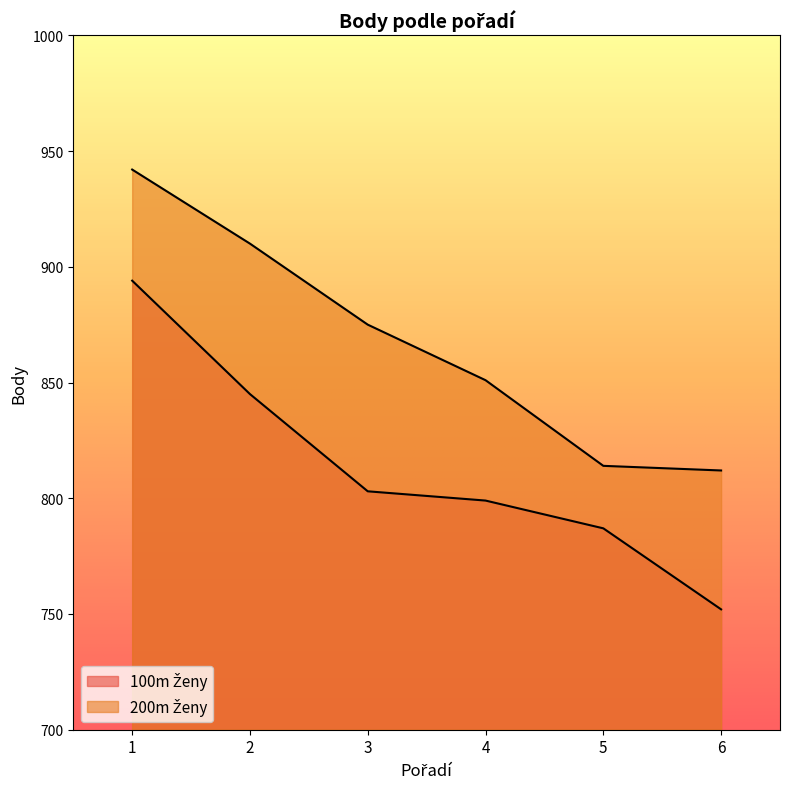

True or false: 100m Ženy and 200m Ženy cross at least once.

False